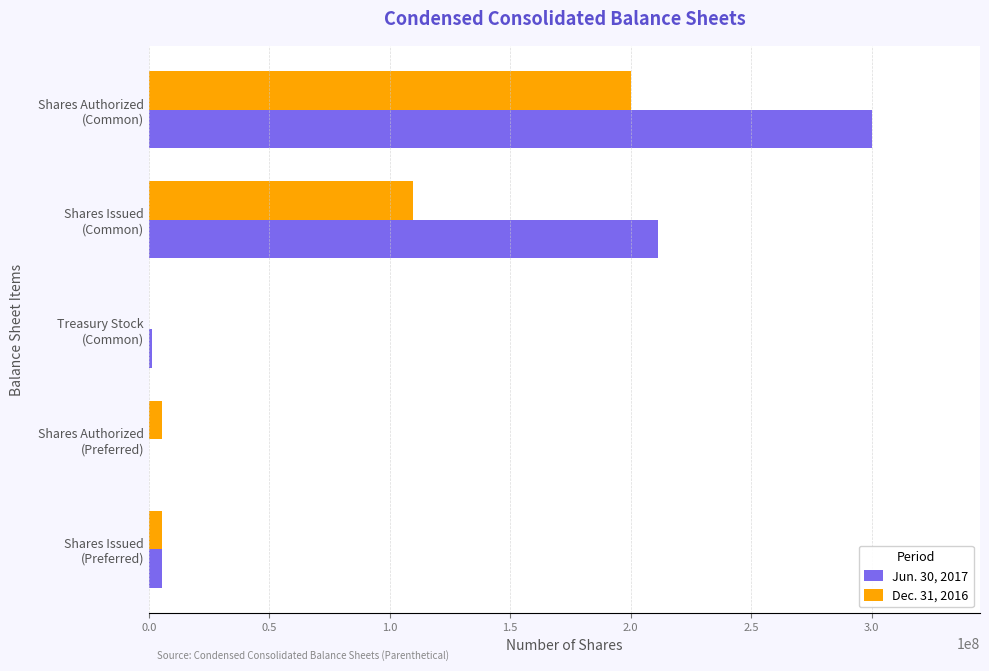

Which series has the largest total across all categories?

Jun. 30, 2017